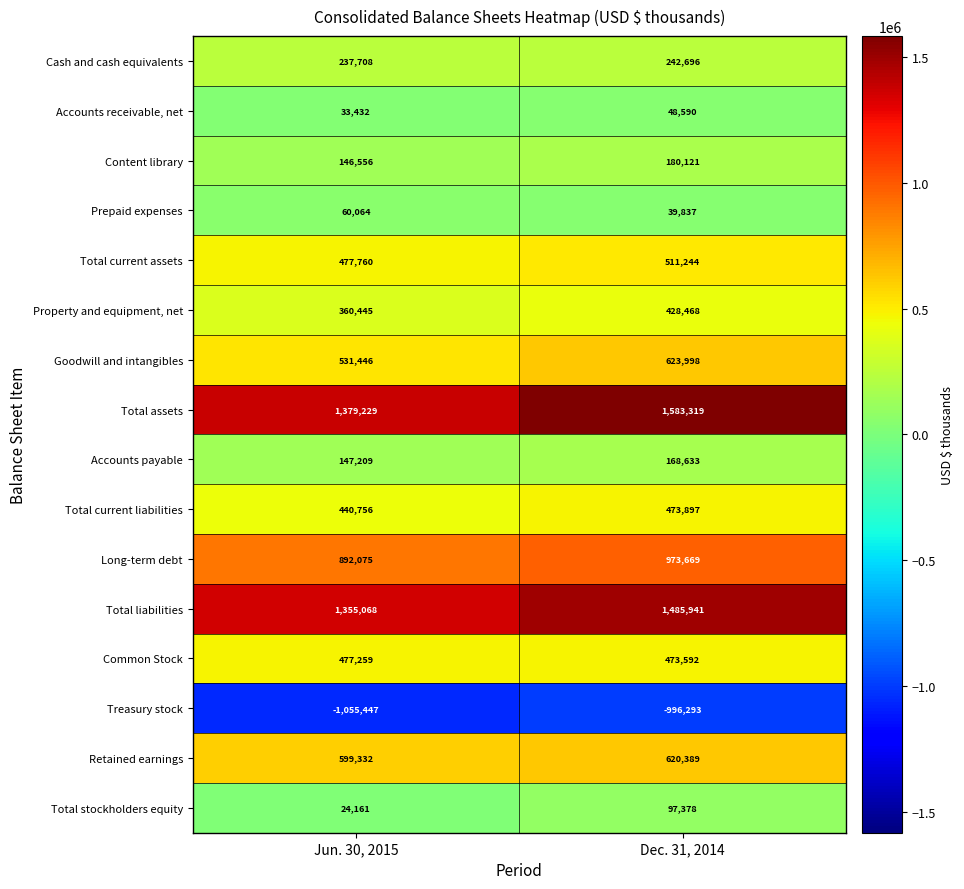

At which category is the sum across all series the highest?

Dec. 31, 2014